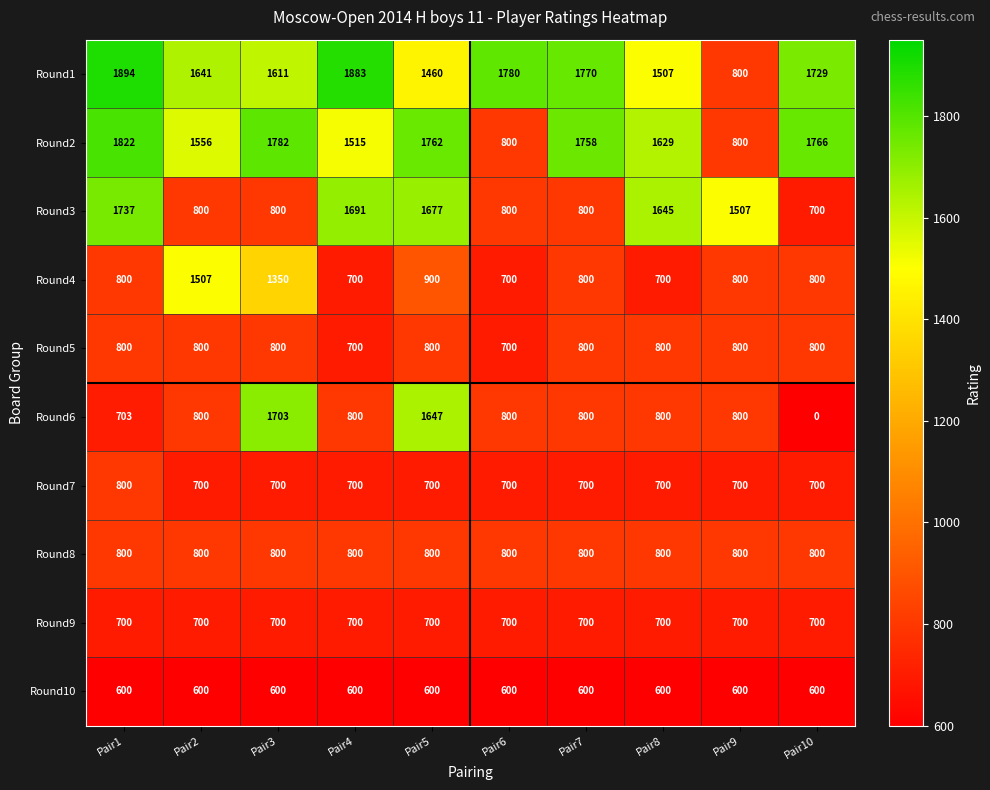

What is the approximate value of Round10 at Pair6?

600